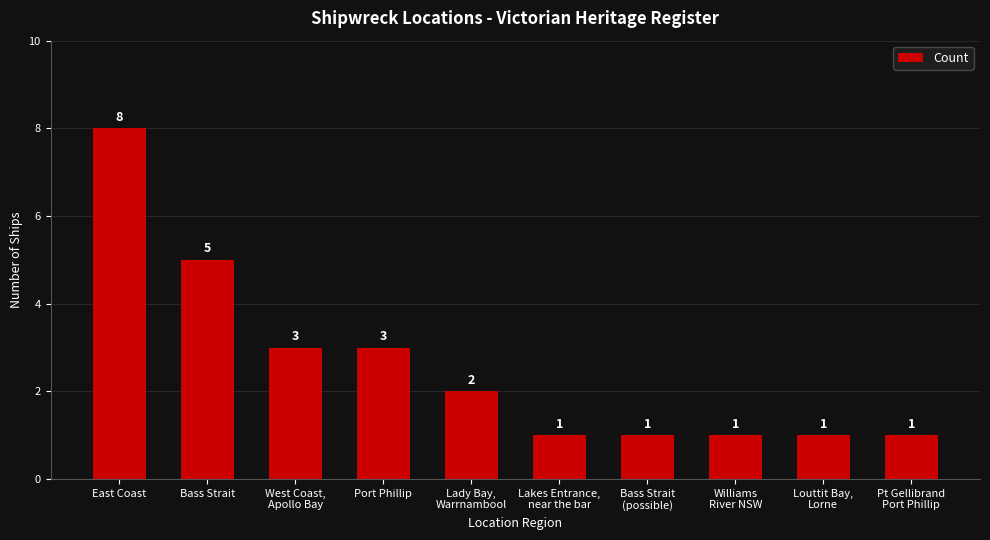

Which label corresponds to the largest value in the chart?

East Coast